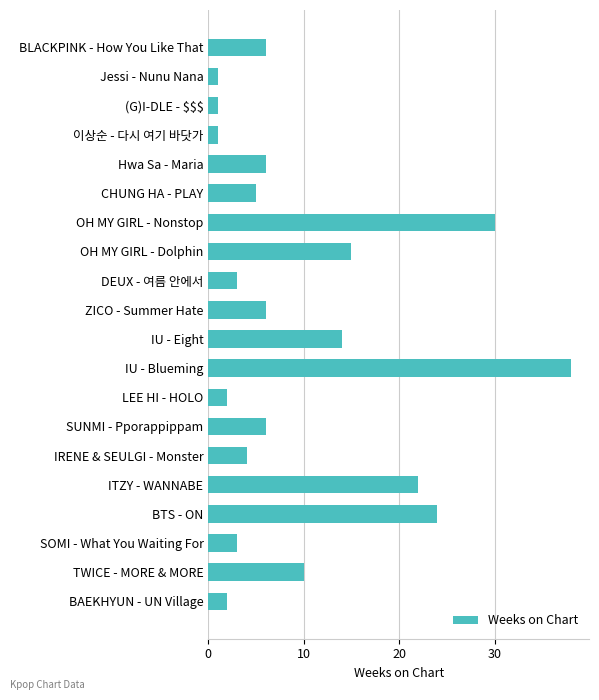

Reading bottom to top, what are all the values shown in this chart?

2	10	3	24	22	4	6	2	38	14	6	3	15	30	5	6	1	1	1	6